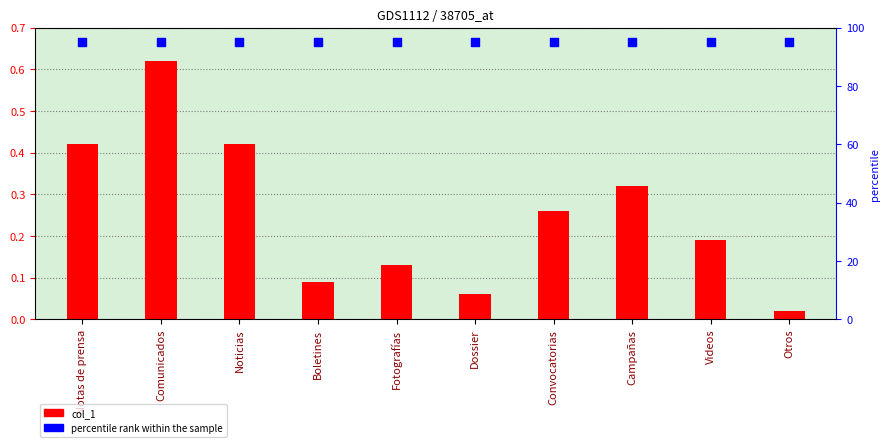

At how many categories does at least one series exceed 84?

10